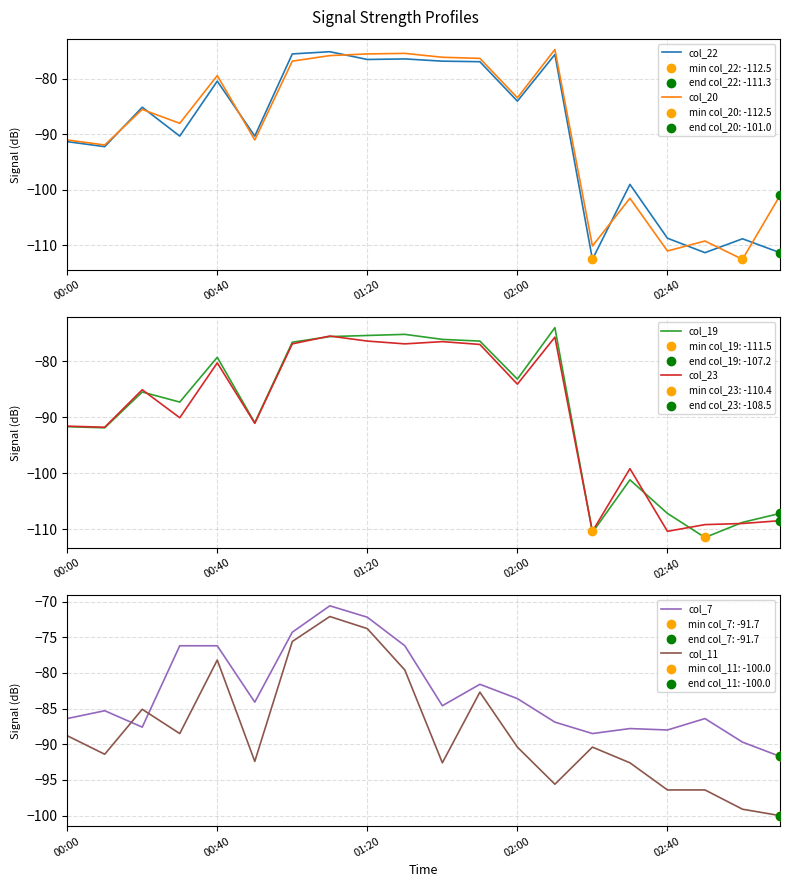

What is the total value across all series at 19?

-619.7